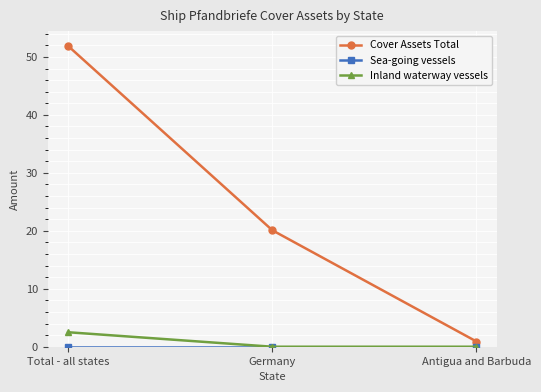

Which series has the widest spread of values?

Cover Assets Total